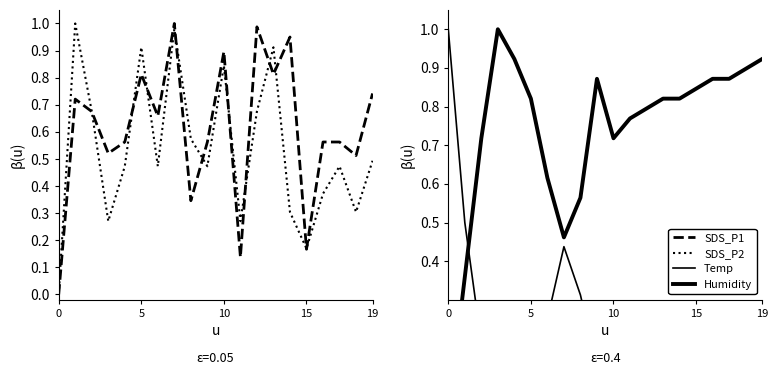

True or false: Temp has more than 2 points higher than both neighbors.

False